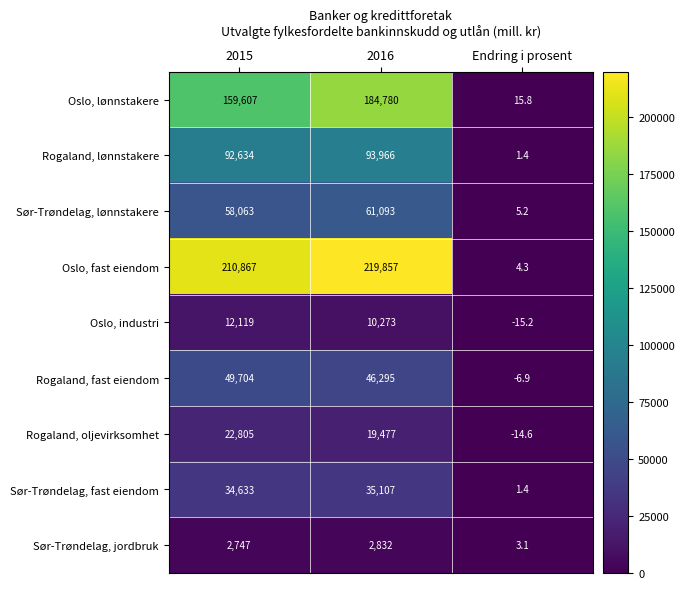

Reading right to left, what are all the values shown in this chart?

Oslo, lønnstakere: Endring i prosent=15.8	2016=184780.0	2015=159607.0
Rogaland, lønnstakere: Endring i prosent=1.4	2016=93966.0	2015=92634.0
Sør-Trøndelag, lønnstakere: Endring i prosent=5.2	2016=61093.0	2015=58063.0
Oslo, fast eiendom: Endring i prosent=4.3	2016=219857.0	2015=210867.0
Oslo, industri: Endring i prosent=-15.2	2016=10273.0	2015=12119.0
Rogaland, fast eiendom: Endring i prosent=-6.9	2016=46295.0	2015=49704.0
Rogaland, oljevirksomhet: Endring i prosent=-14.6	2016=19477.0	2015=22805.0
Sør-Trøndelag, fast eiendom: Endring i prosent=1.4	2016=35107.0	2015=34633.0
Sør-Trøndelag, jordbruk: Endring i prosent=3.1	2016=2832.0	2015=2747.0